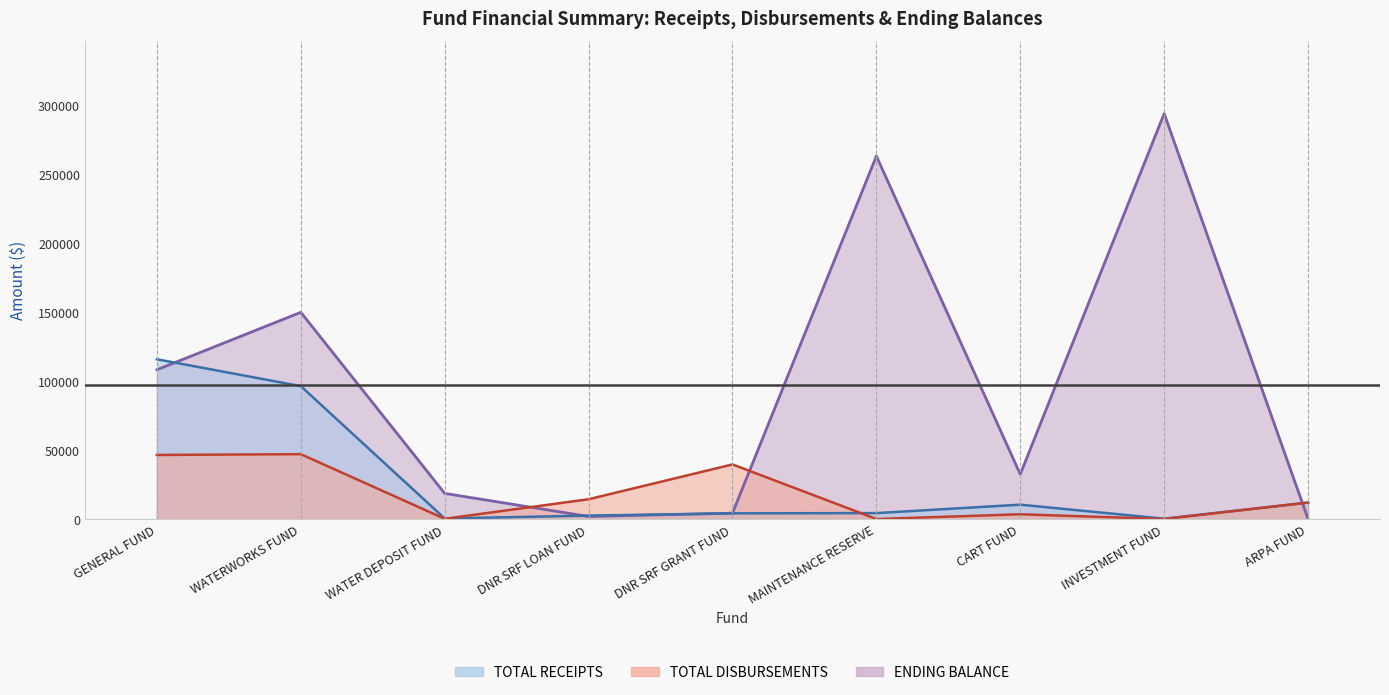

After their last crossing, which series has the higher values: ENDING BALANCE or TOTAL DISBURSEMENTS?

TOTAL DISBURSEMENTS